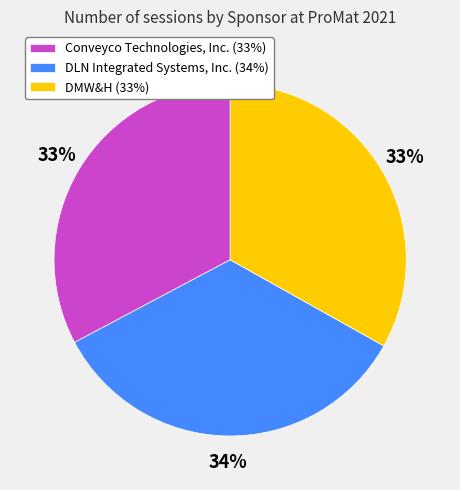

To the nearest percent, what is the difference between the DLN Integrated Systems, Inc. and Conveyco Technologies, Inc. slice percentages?

1%